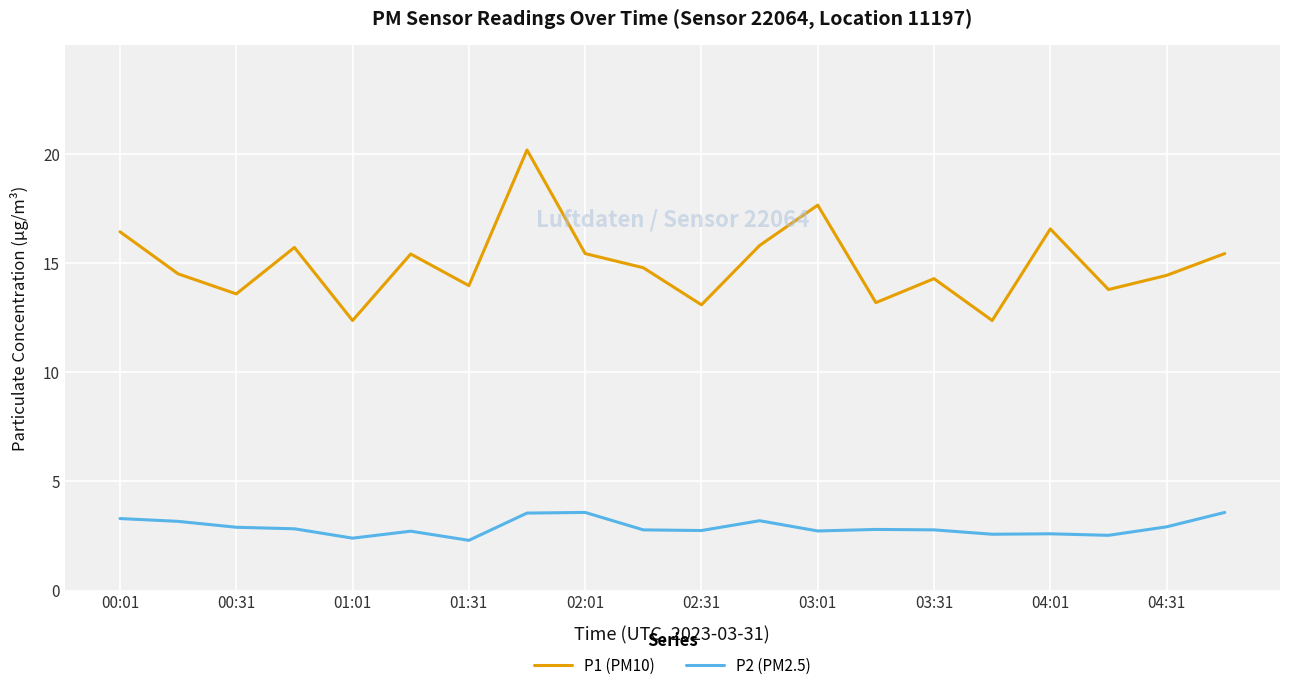

What is the lowest value of the P2 (PM2.5) series?

2.3